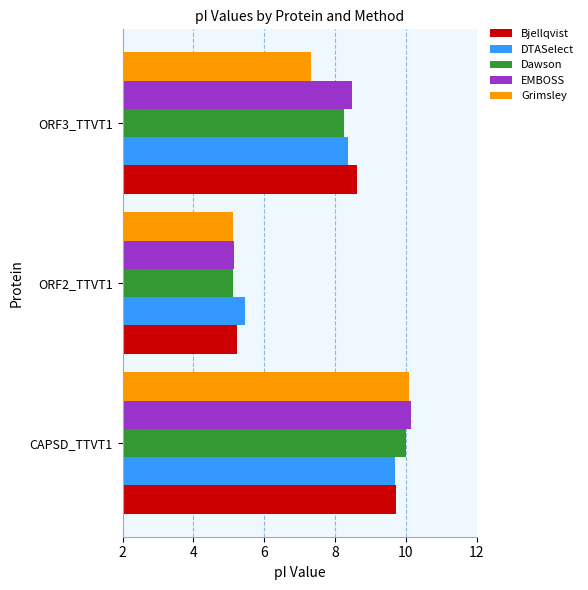

What is the sum of all EMBOSS values?

23.8